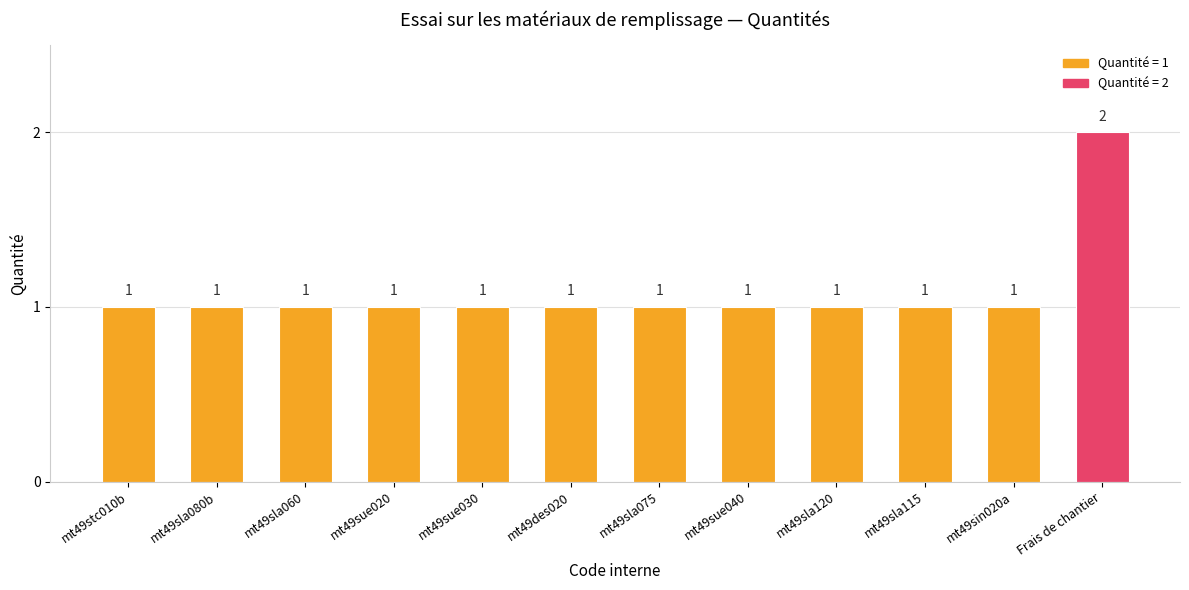

What is the label of the 3rd bar from the left?

mt49sla060